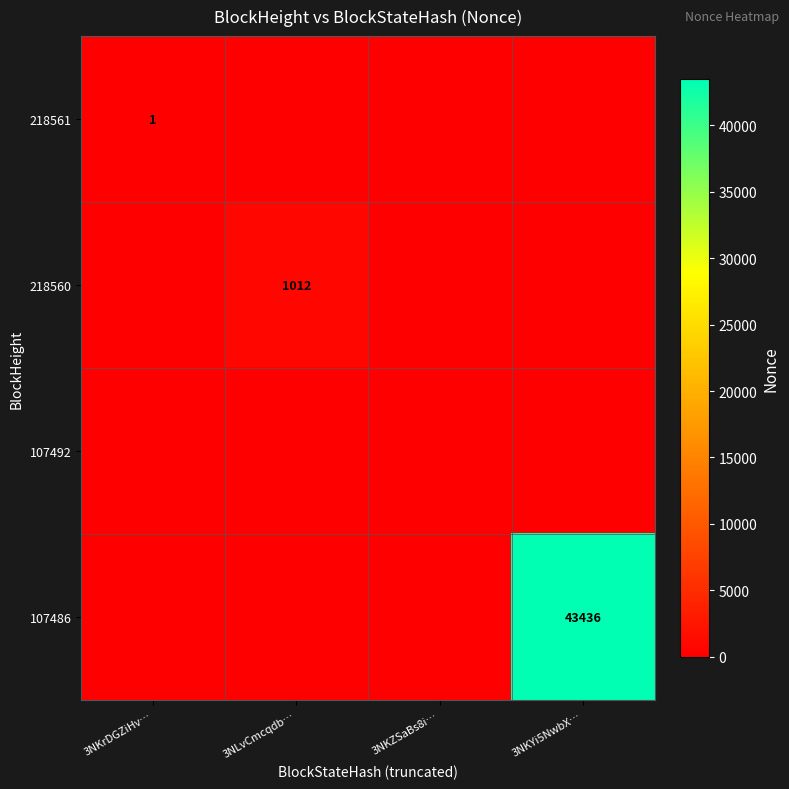

Is the value of 218561 at 3NKrDGZiHv… greater than the value of 107486 at 3NKYi5NwbX…?

No